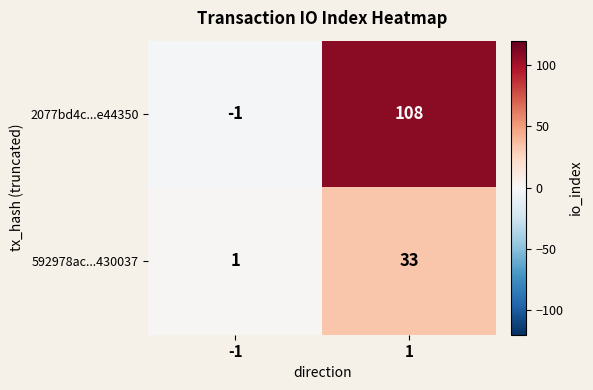

Reading left to right, extract all data points from this chart.

2077bd4c...e44350: -1	108
592978ac...430037: 1	33